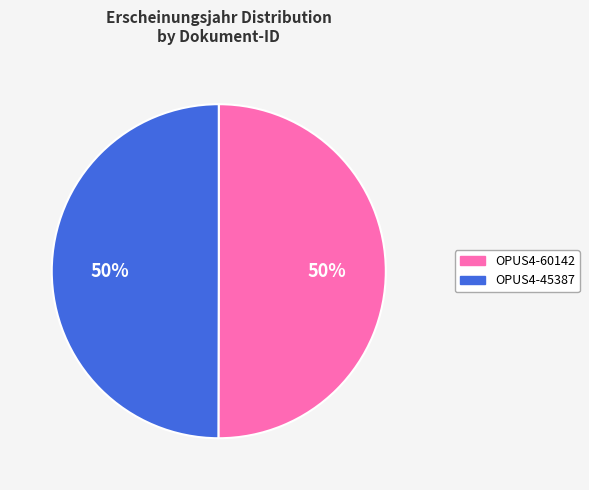

To the nearest percent, what portion does OPUS4-60142 represent?

50%